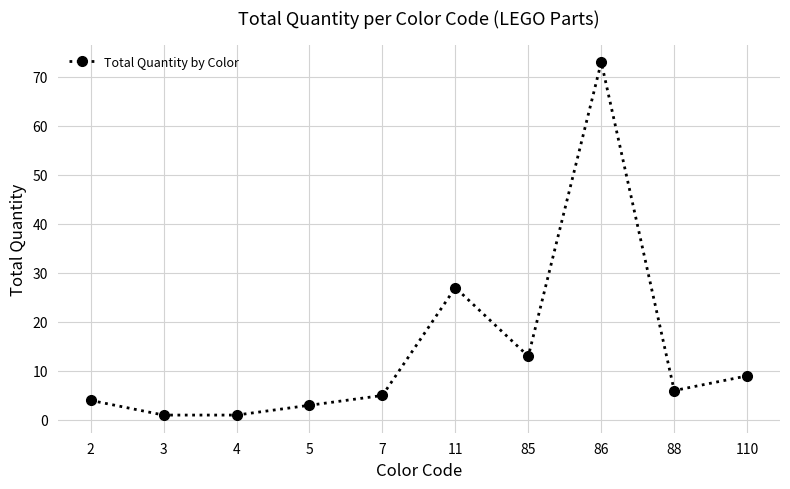

What is the change in value from 4 to 85?

+12